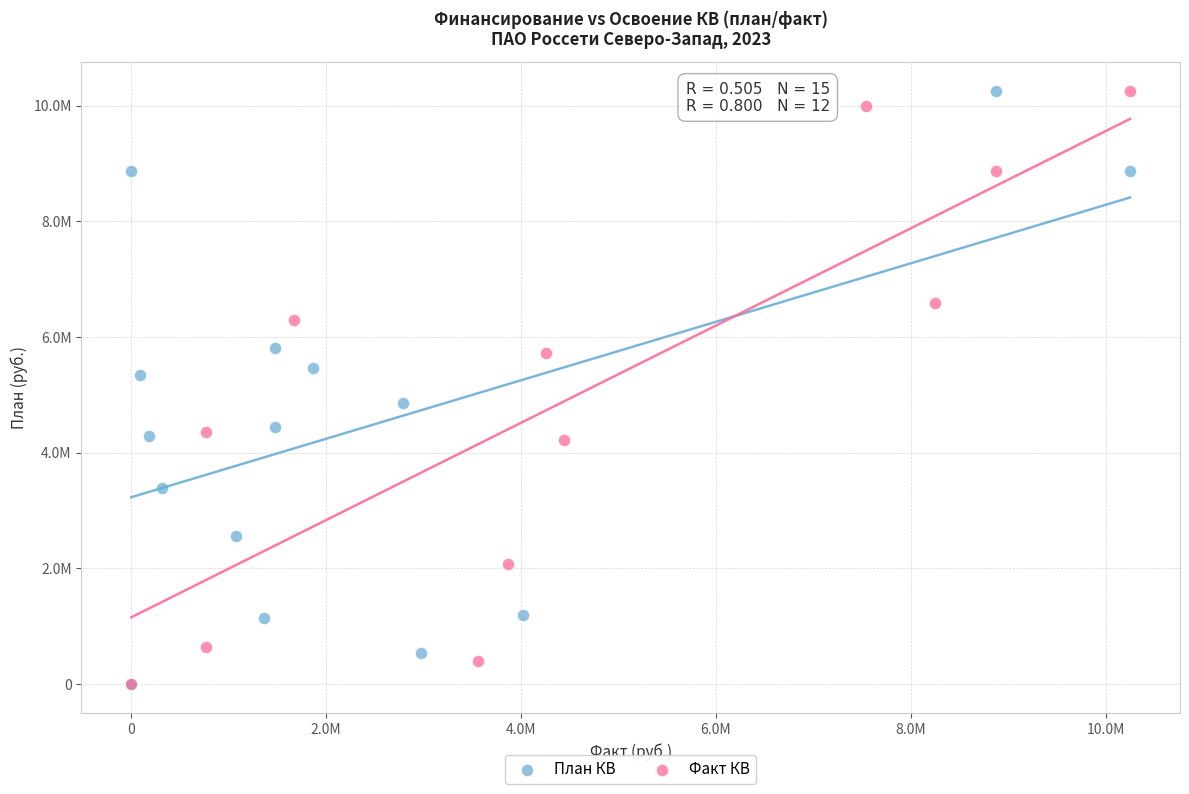

What are all the series names shown in the legend?

План КВ, Факт КВ